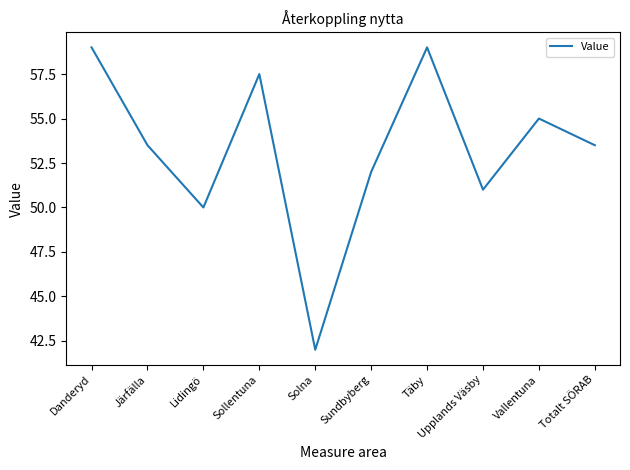

Is this an area chart (filled region under the line)?

No